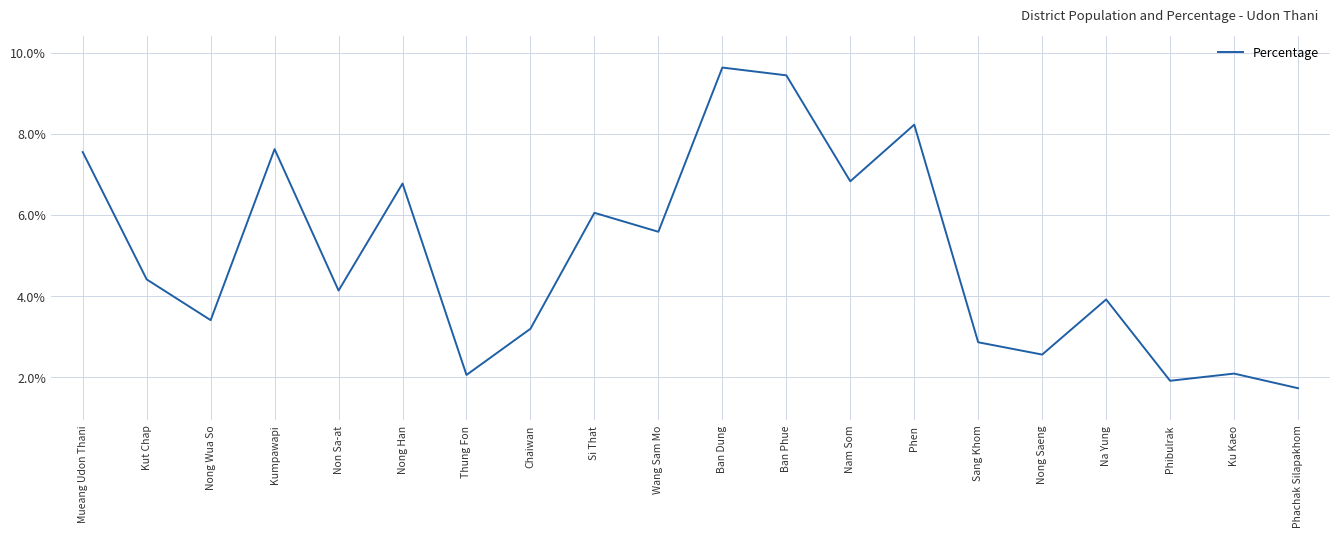

Is it true that the value at Phen is 8.2?

True